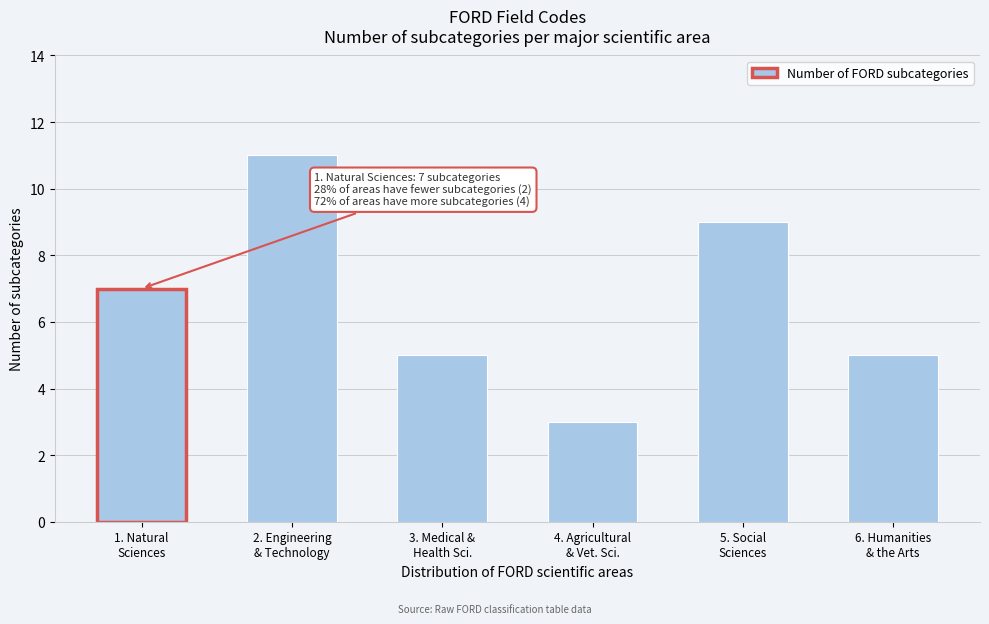

Reading right to left, extract all data points from this chart.

5	9	3	5	11	7